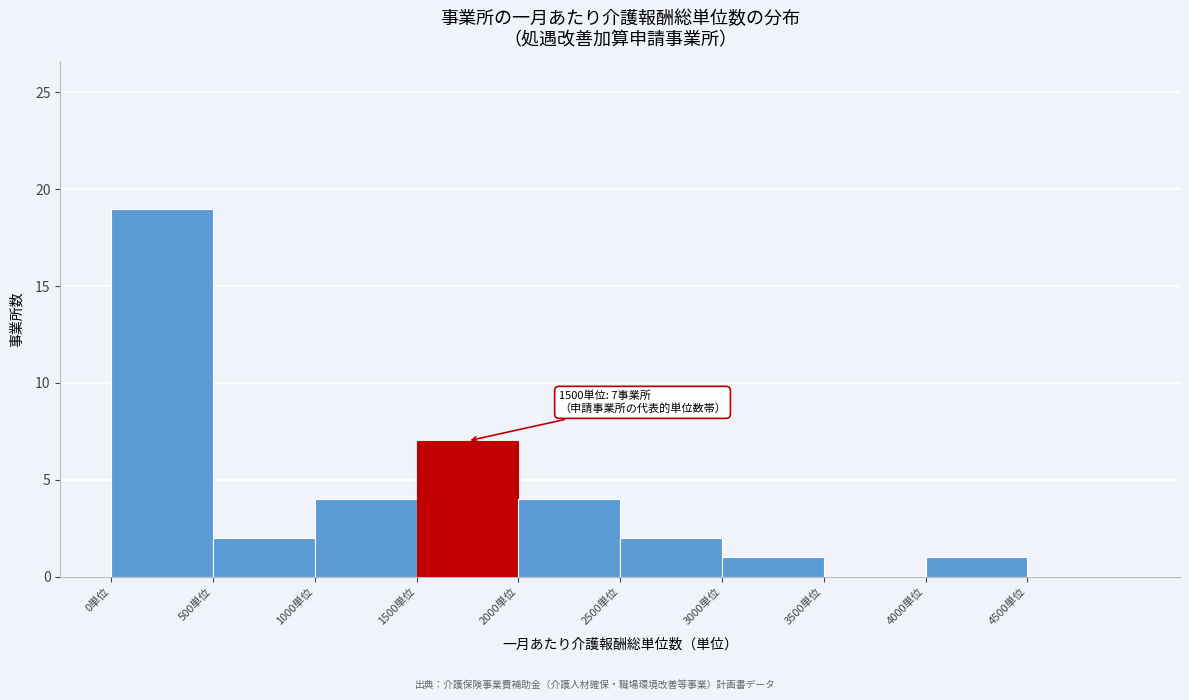

Which range on the x-axis has the tallest bar?

0 to 500